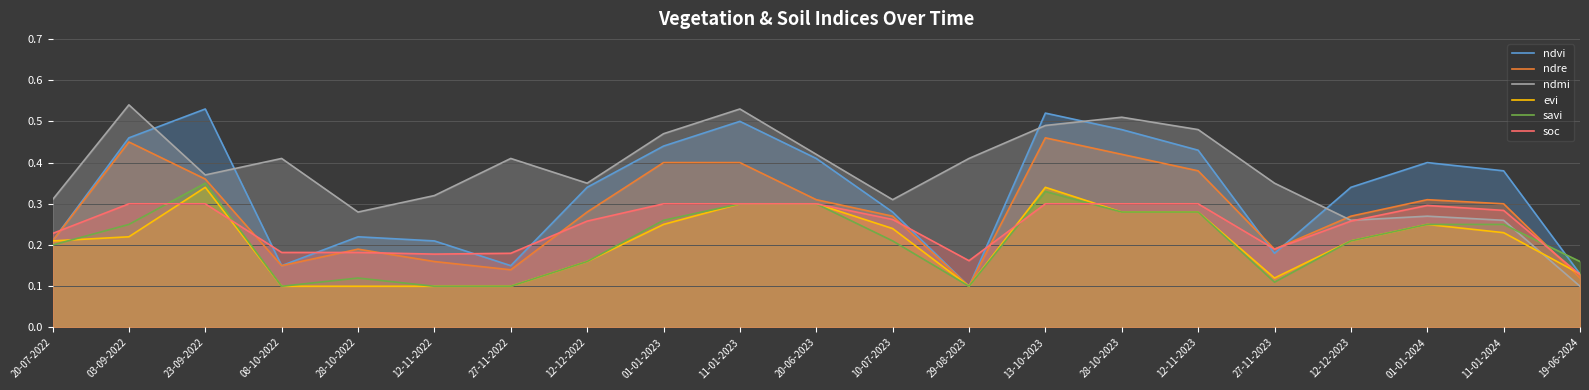

How many interior local peaks does the savi series have?

3